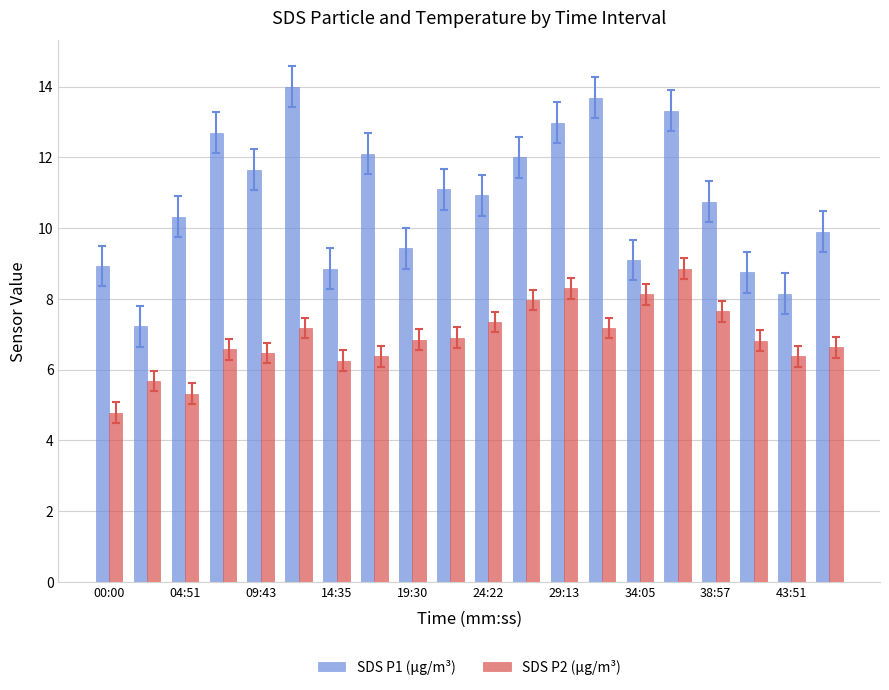

Are the bars horizontal?

No